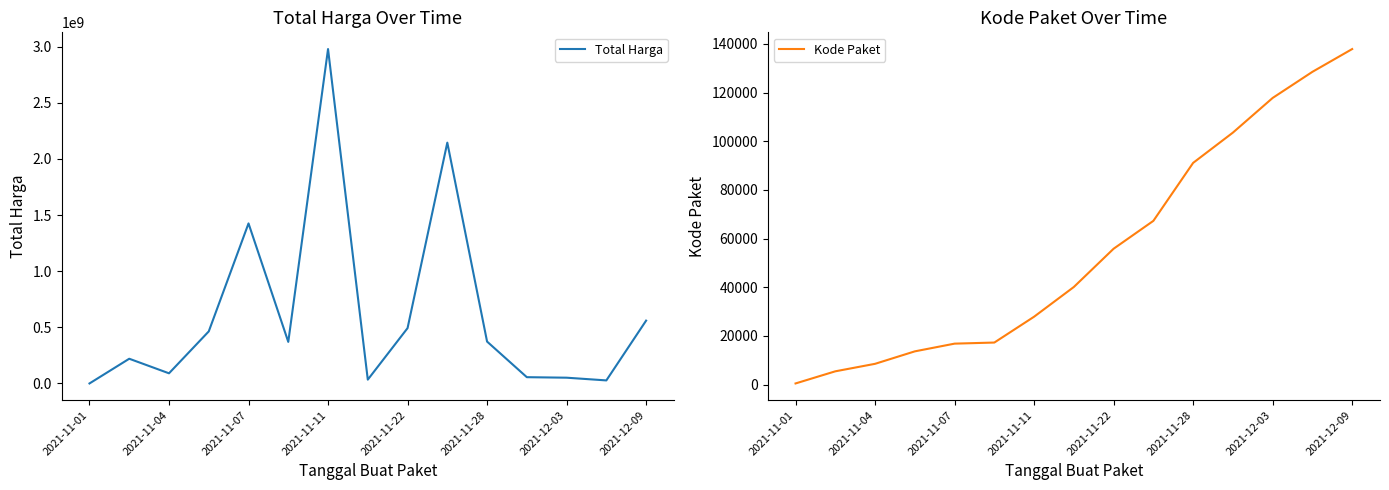

What are all the series names shown in the legend?

Total Harga, Kode Paket